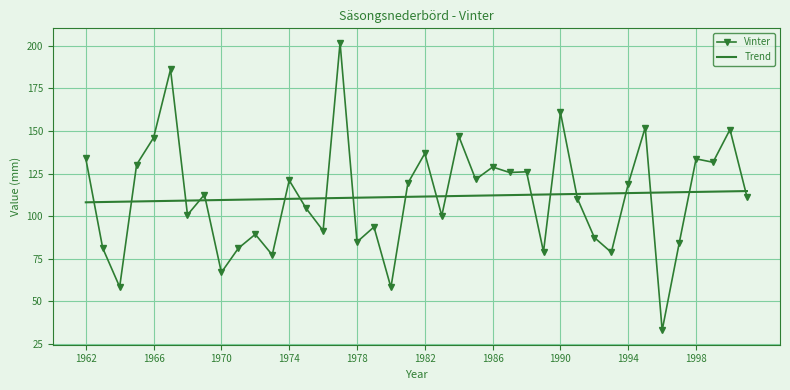

Which series has the widest spread of values?

Vinter